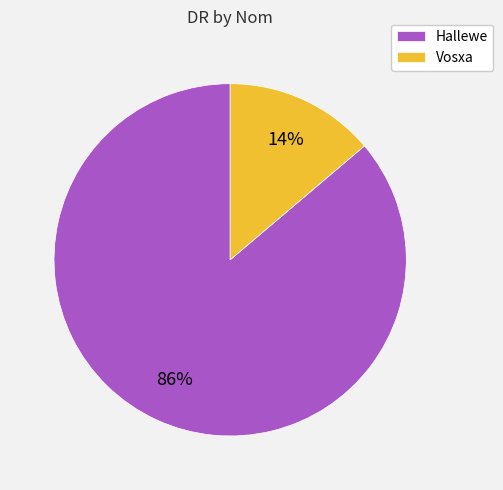

Rank the categories by value from lowest to highest.

Vosxa, Hallewe